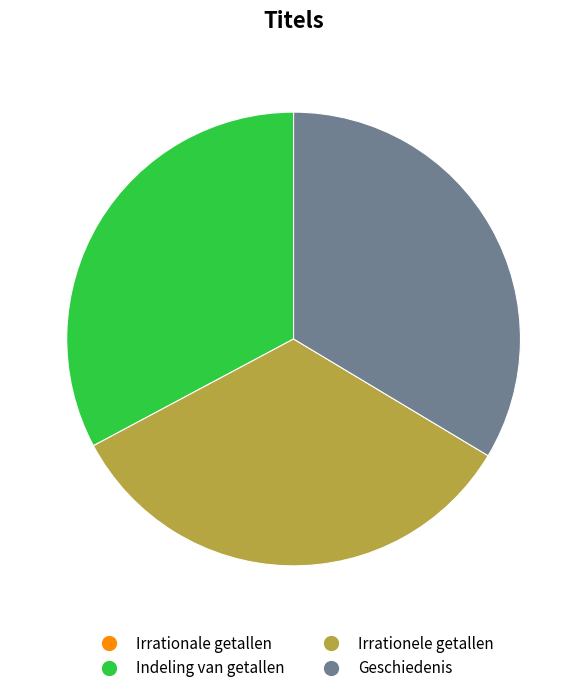

Is Geschiedenis the majority of the pie?

No